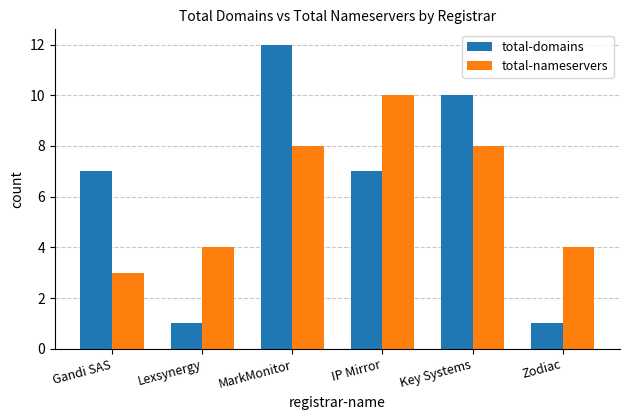

Is the value of total-nameservers at MarkMonitor greater than the value of total-domains at IP Mirror?

Yes